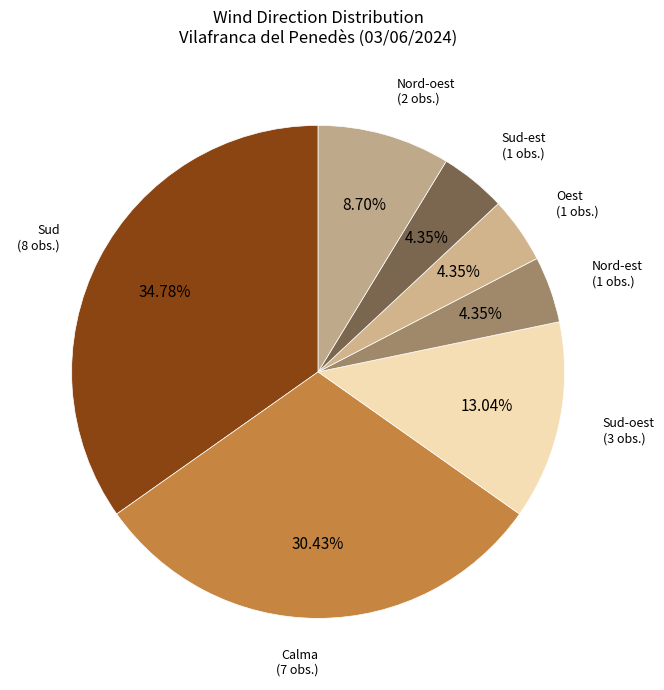

Which slice is the largest?

Sud